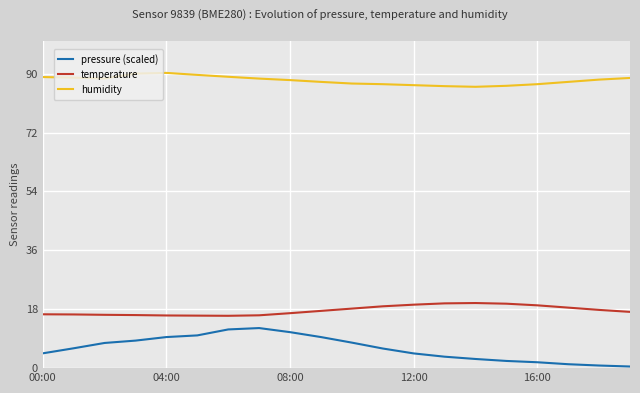

Count the number of categories in the chart.

20